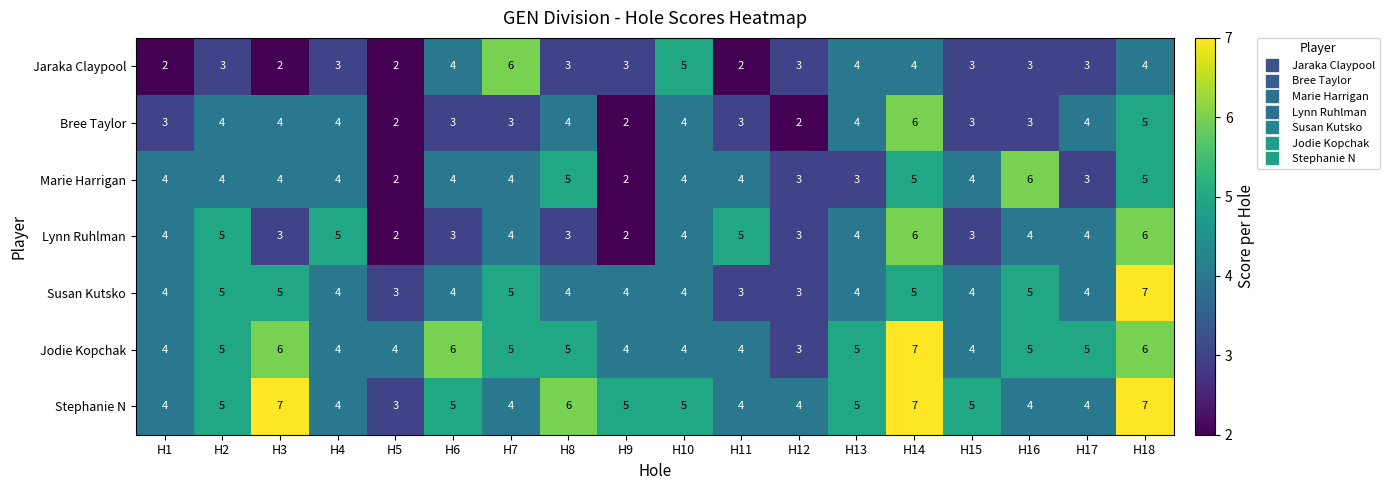

True or false: Jaraka Claypool has a value of 5 at H10.

True